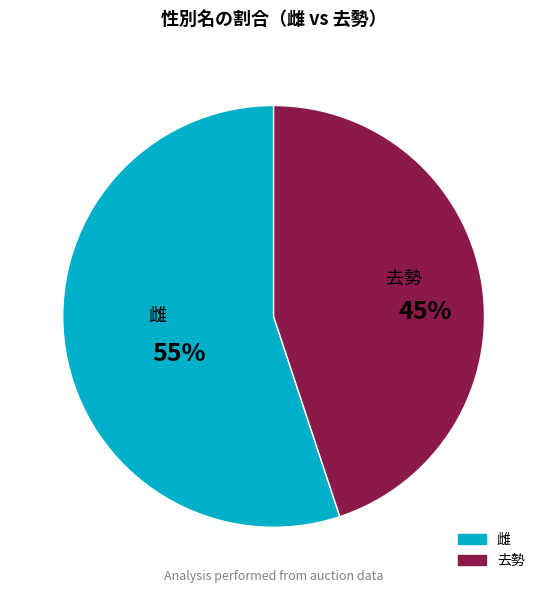

To the nearest percent, what is the difference between the largest and smallest slice percentages?

10%